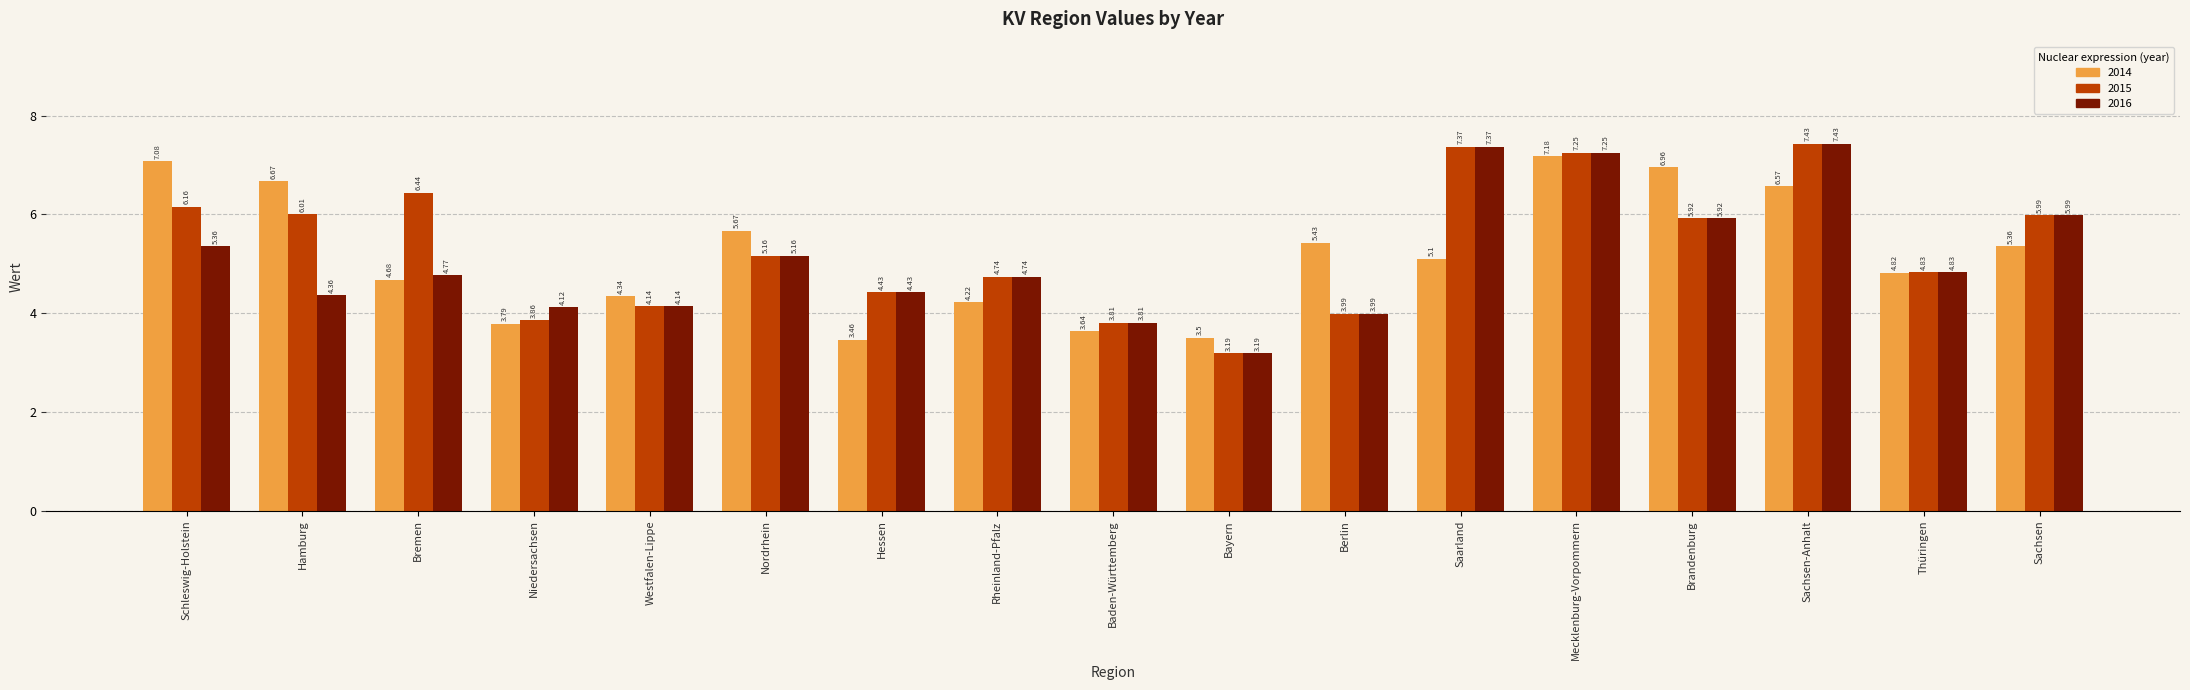

What are all the series names shown in the legend?

2014, 2015, 2016